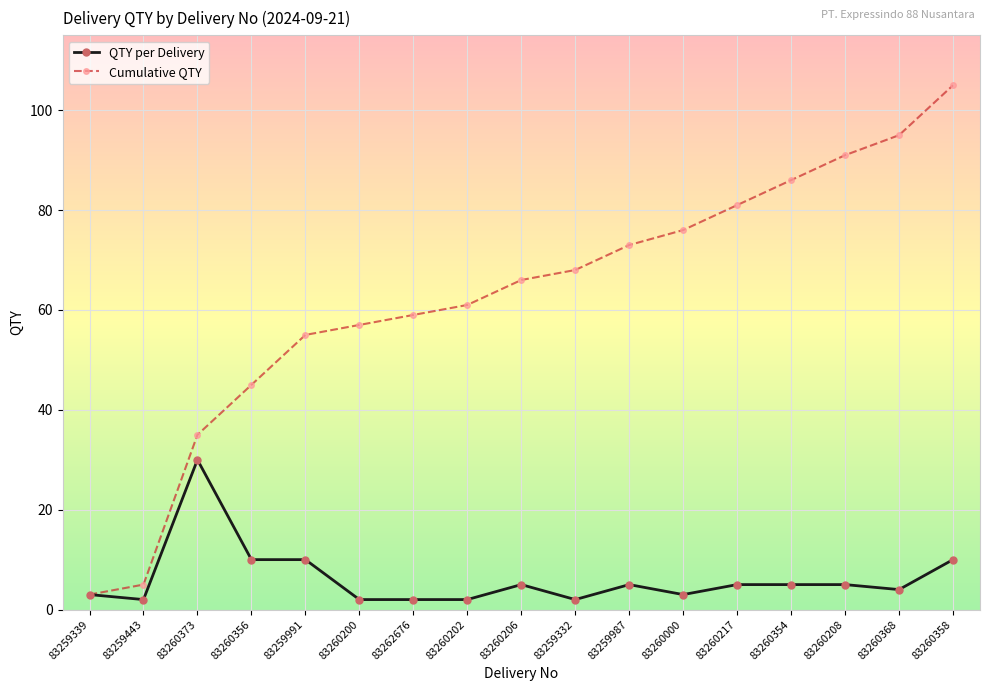

Which category has the lowest value in the Cumulative QTY series?

83259339